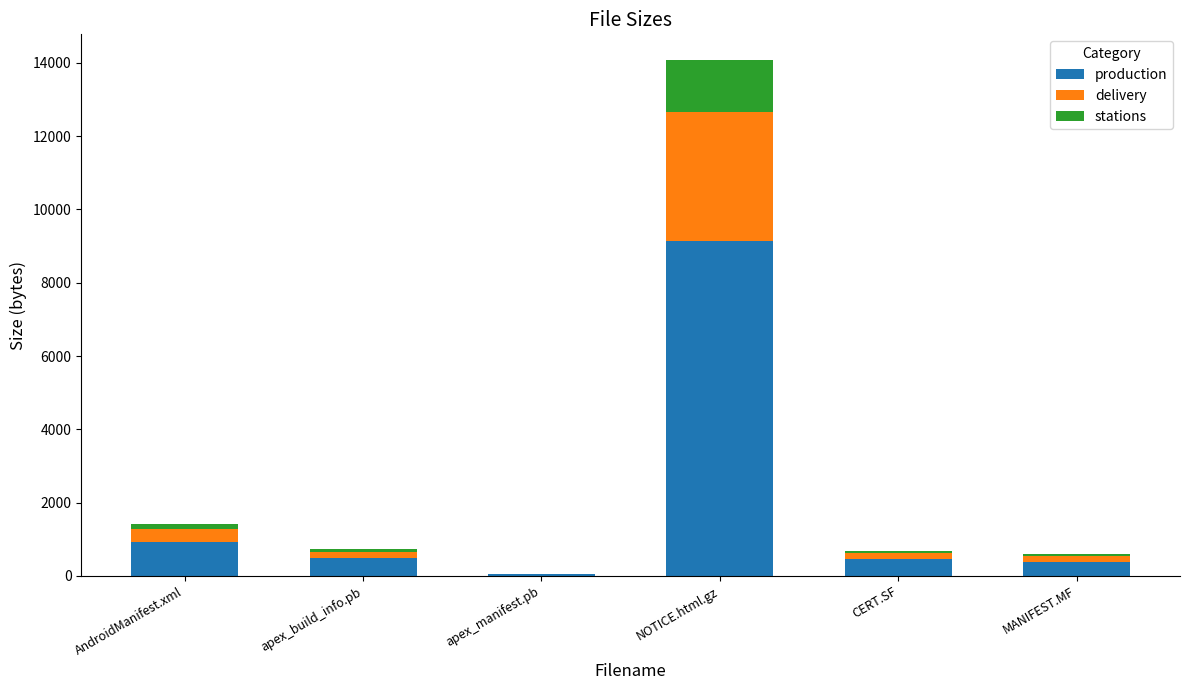

True or false: production has a value of 450.4 at CERT.SF.

True